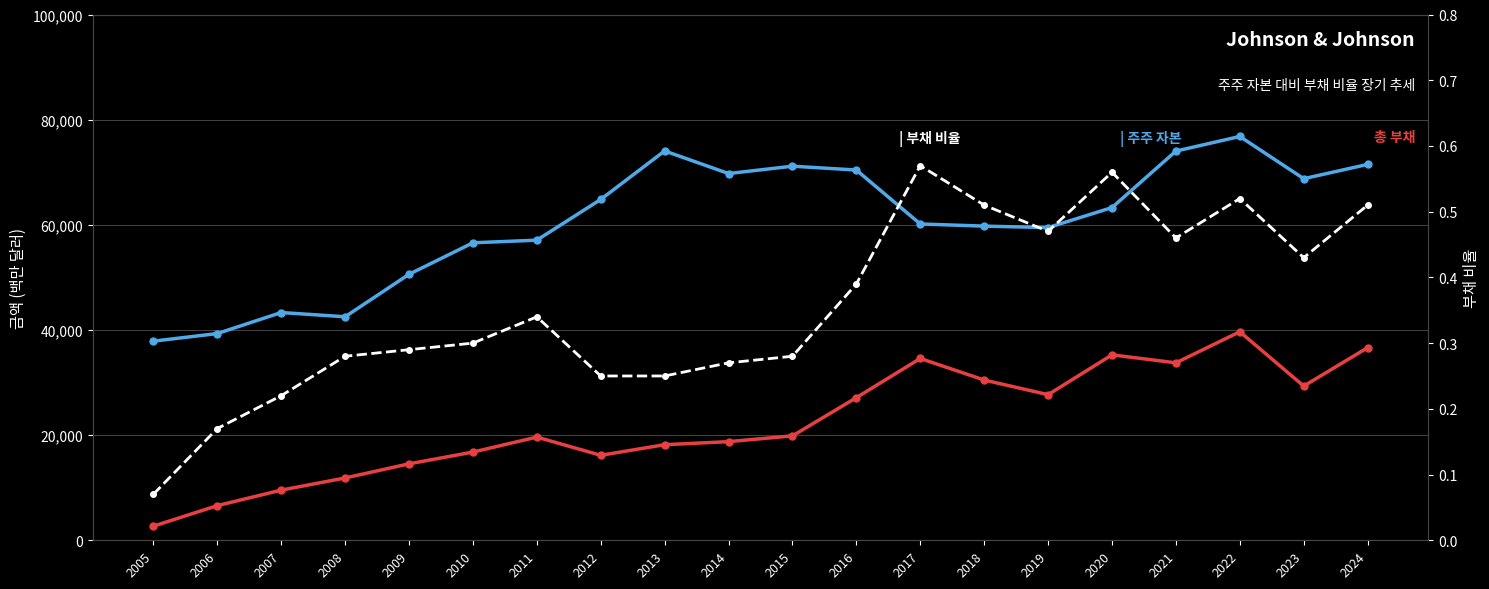

The value of 총 부채 at 2007 is 4269.1. True or false?

False